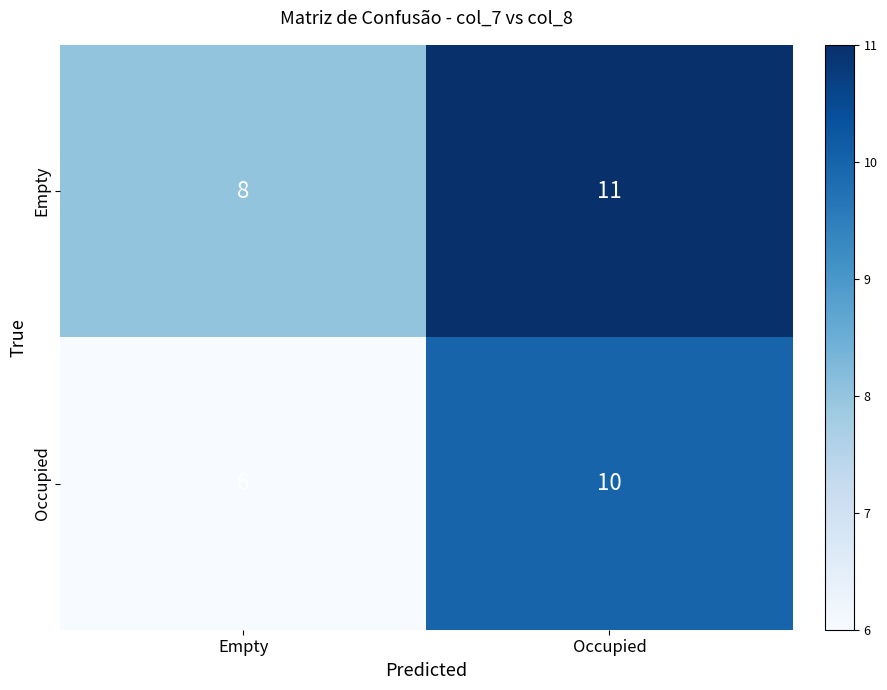

What is the lowest value of the Occupied series?

6